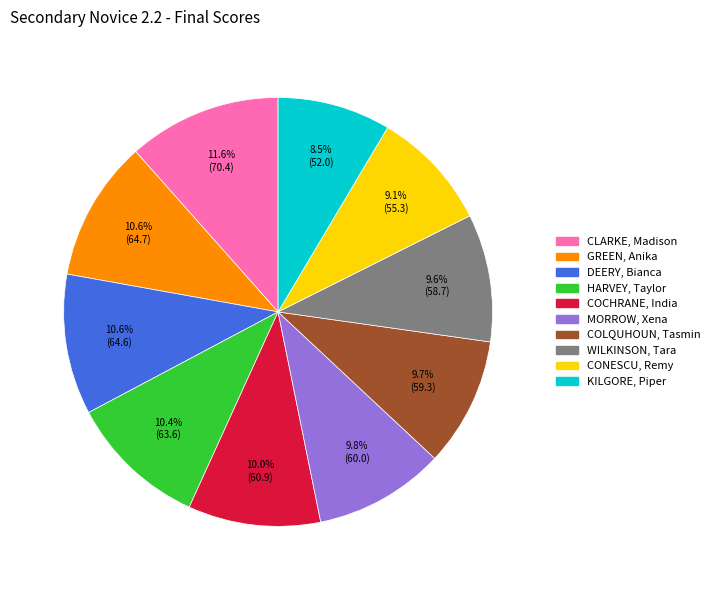

Does GREEN, Anika account for over 50% of the chart?

No